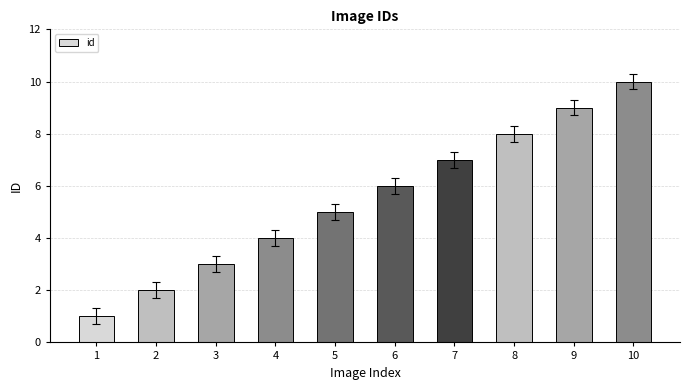

What value does the data have at 6?

6